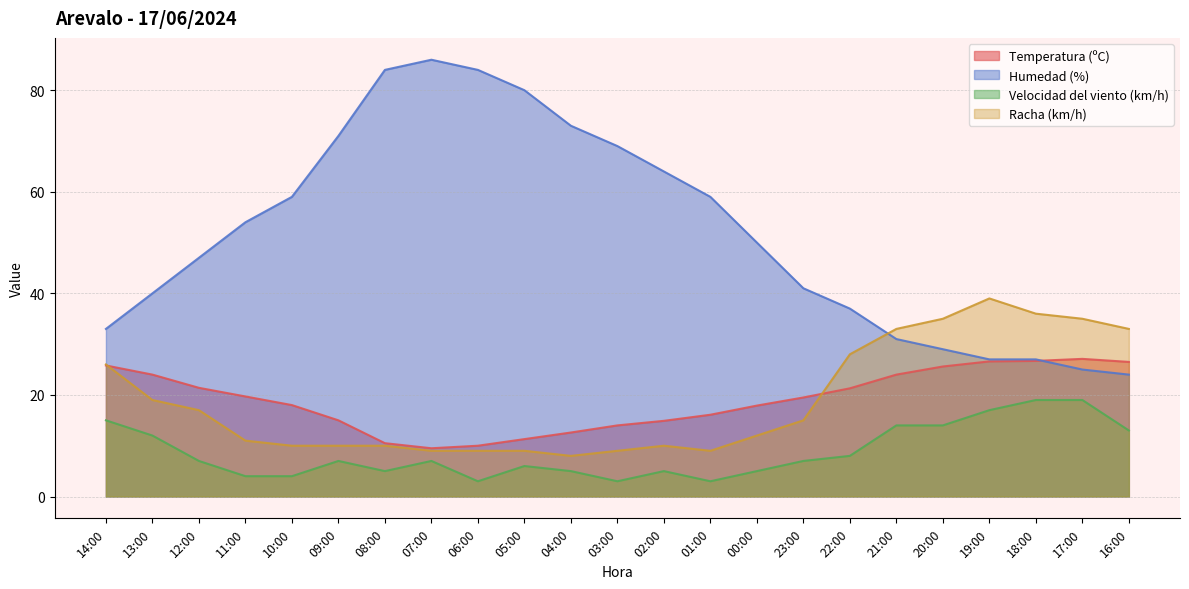

The value of Racha (km/h) at 09:00 is 14.1. True or false?

False